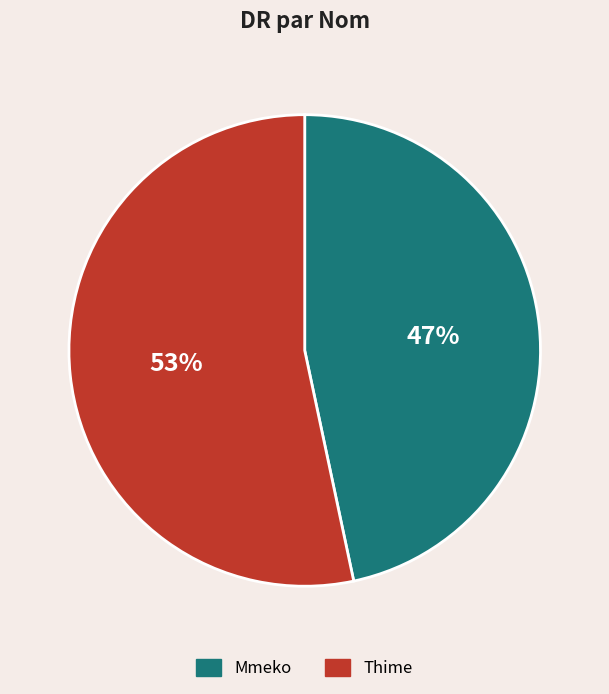

Combined, do Thime and Mmeko account for over 50%?

Yes